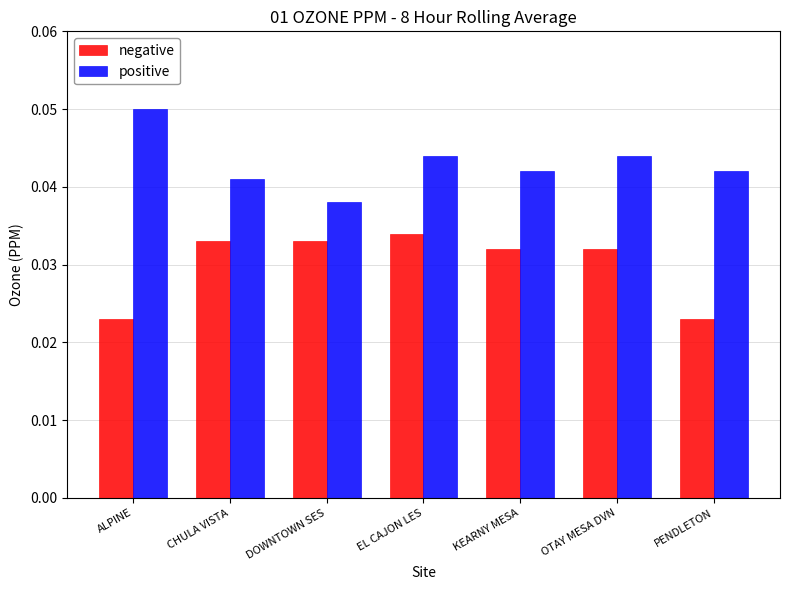

Rank the series by their maximum value, from highest to lowest.

positive, negative